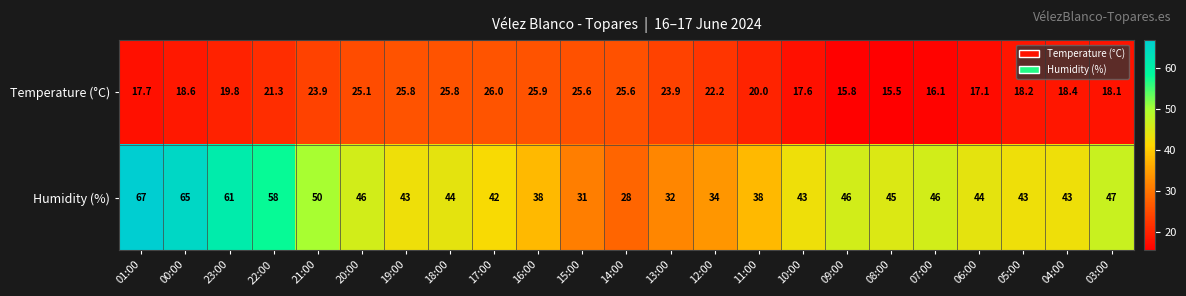

What is the spread (max minus min) of values at 00:00?

46.4